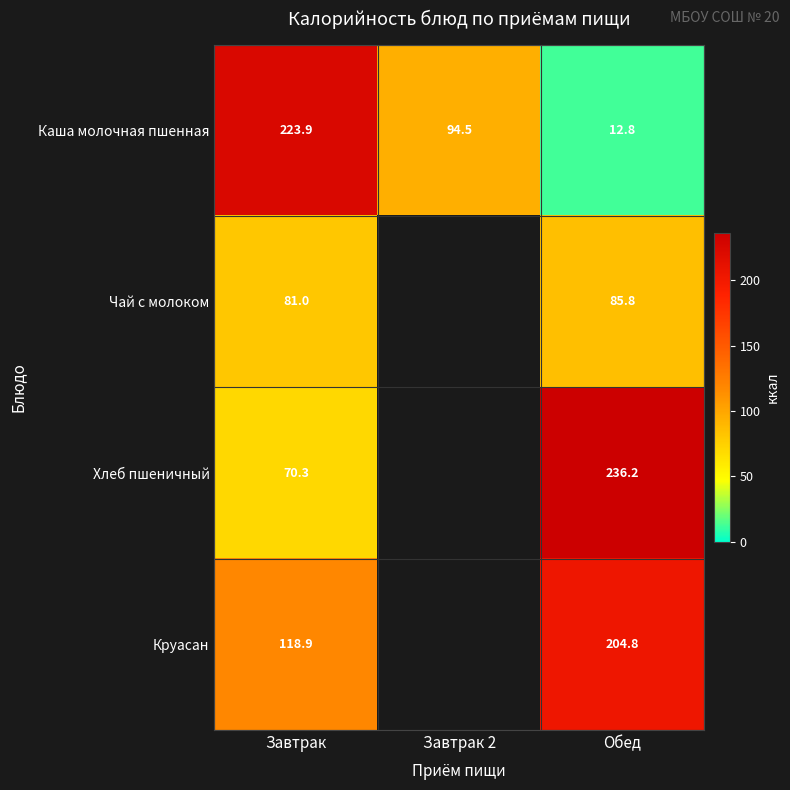

Between Завтрак and Завтрак 2, which is larger?

Завтрак